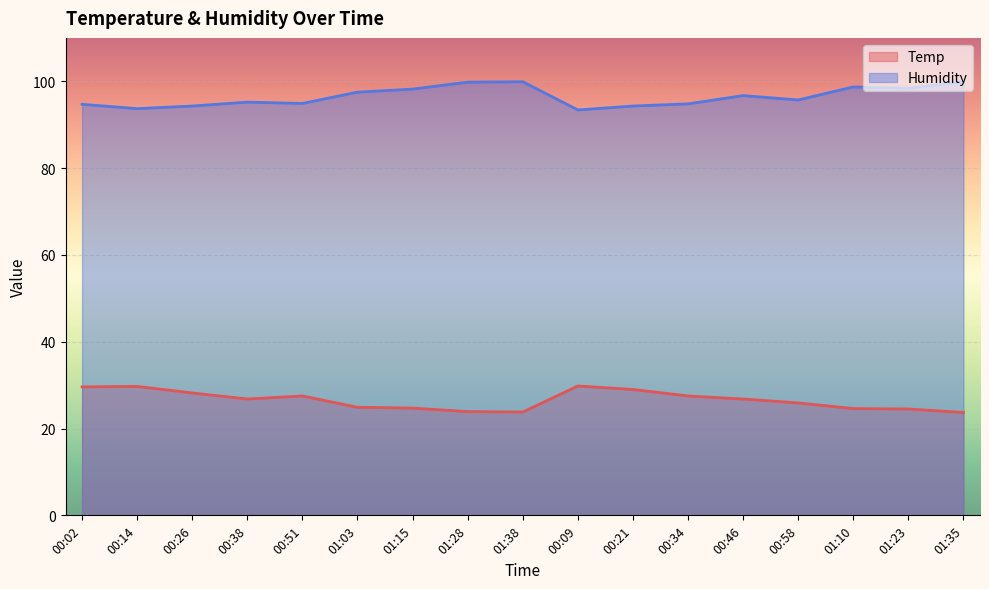

What are all the series names shown in the legend?

Temp, Humidity